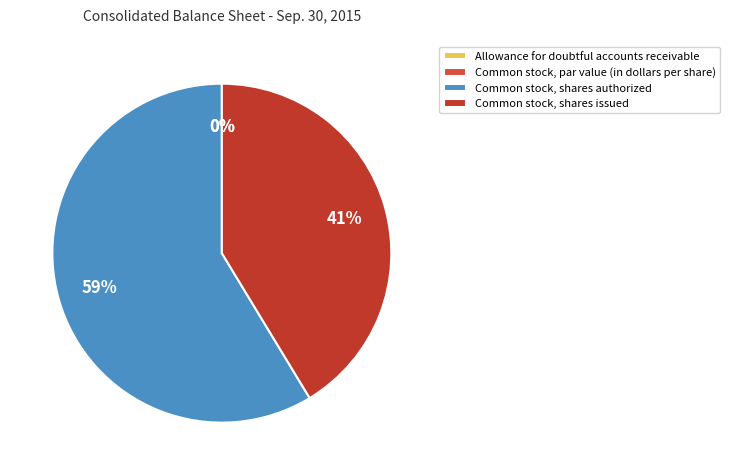

To the nearest percent, what is the difference between the Common stock, par value (in dollars per share) and Common stock, shares issued slice percentages?

41%